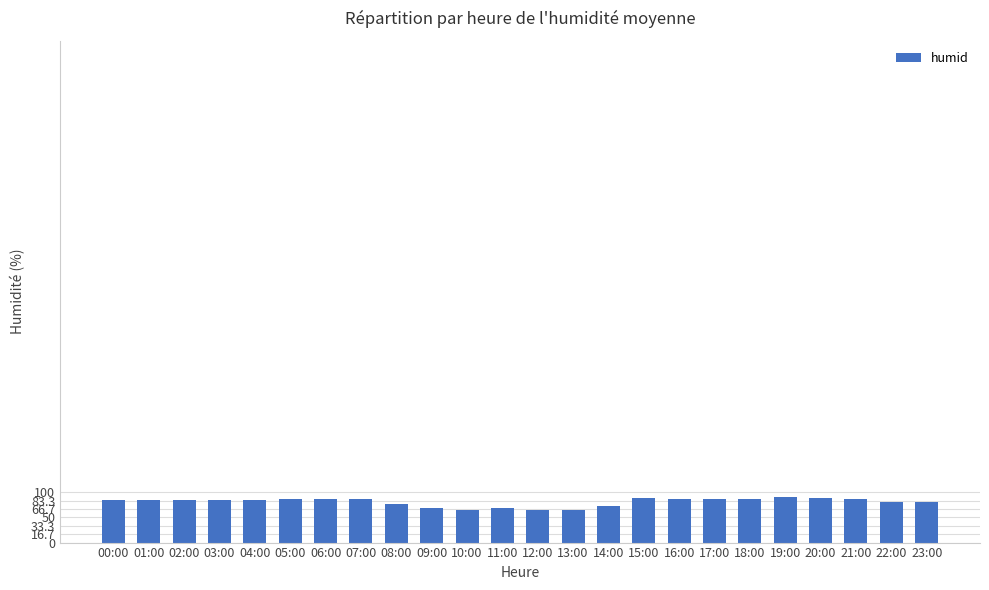

How many data points are less than 85?

9